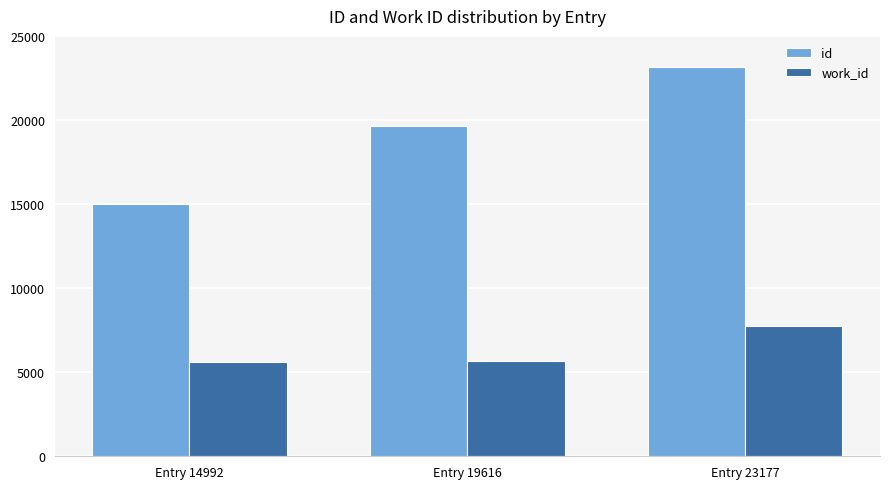

Which series has the largest total across all categories?

id